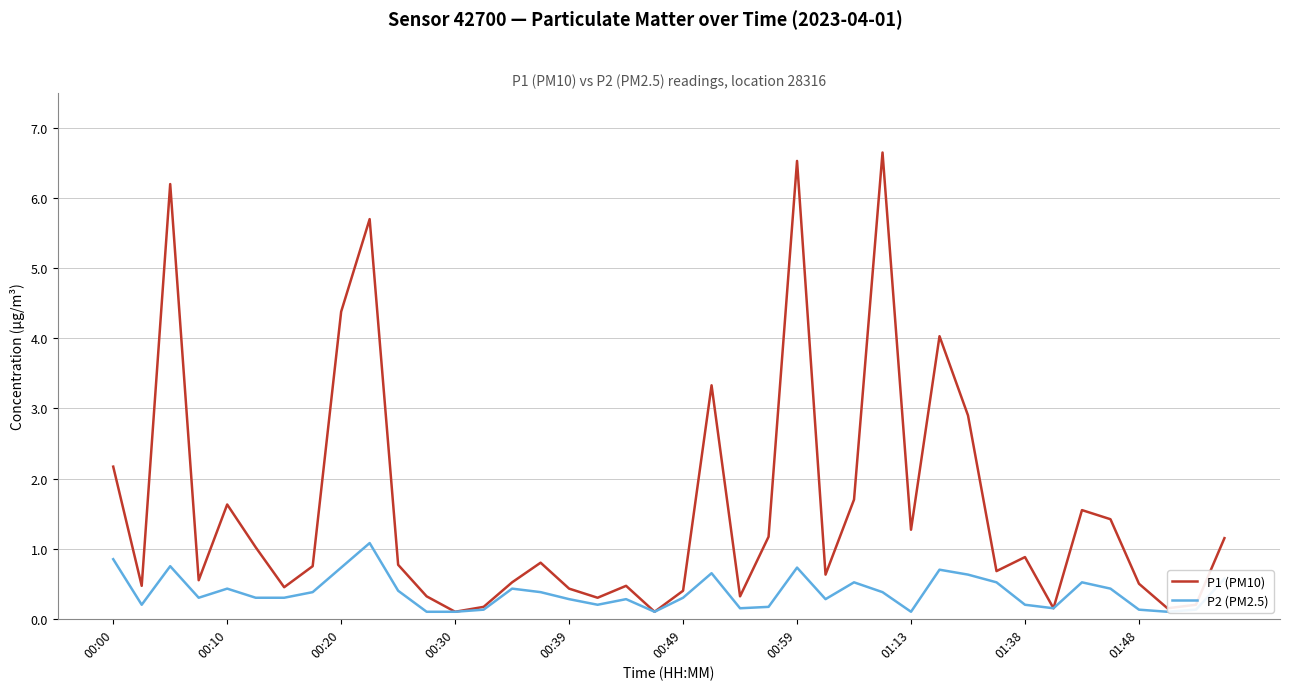

Does the chart display data point markers on the line(s)?

No